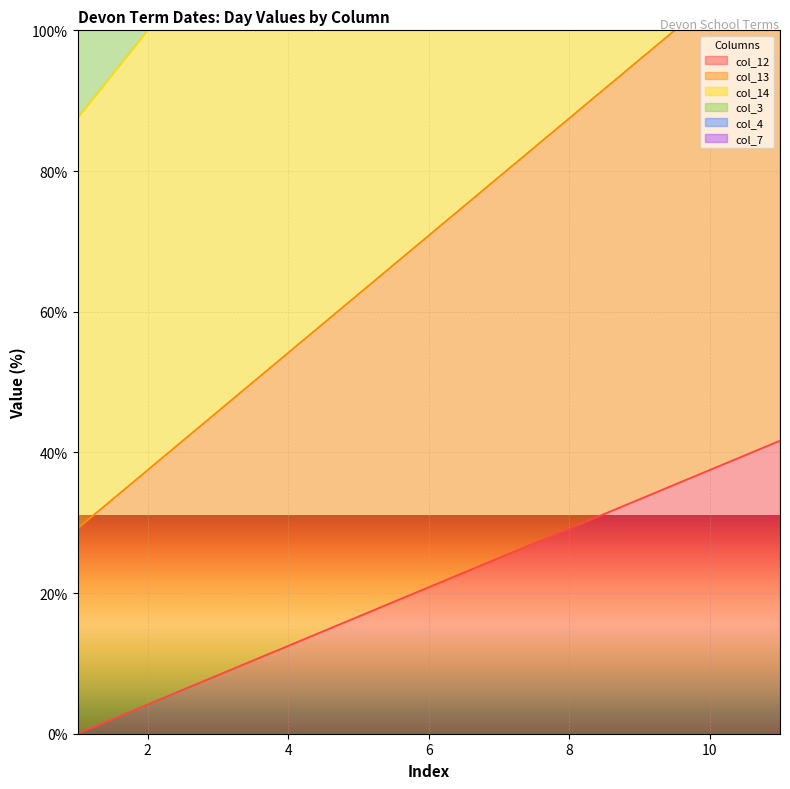

List the series in order of their peak value, highest first.

col_7, col_4, col_3, col_14, col_13, col_12